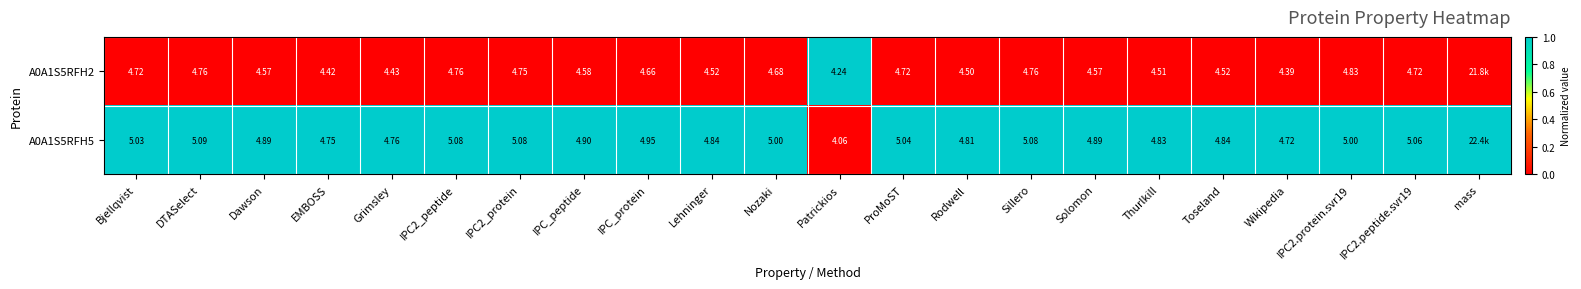

Rank the series at Wikipedia from highest to lowest value.

A0A1S5RFH5, A0A1S5RFH2